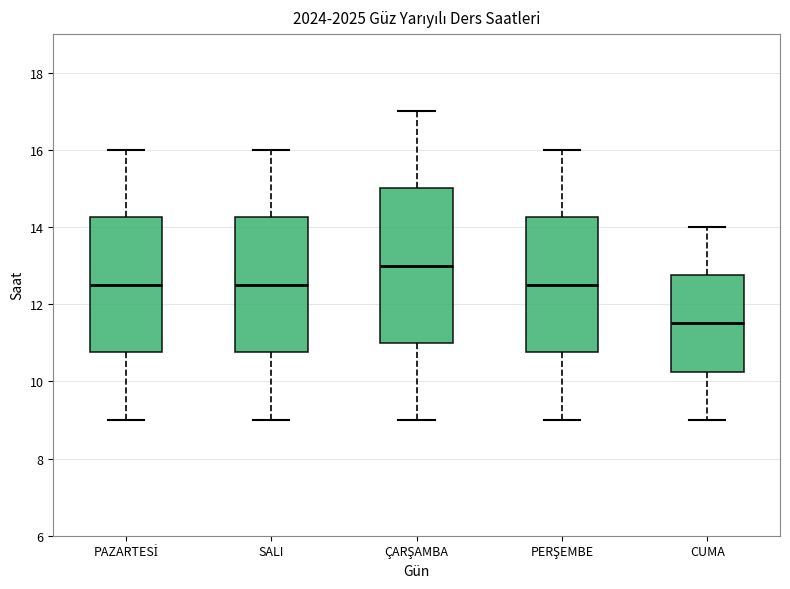

Reading left to right, transcribe this box plot: for each box, give where its median line is, the range the box spans, and where its two whiskers end, as read against the y-axis. The values are not printed on the chart, so give them approximately, as read against the axis.

PAZARTESİ: median 12.6, box 10.8 to 14.2, whiskers 9.0 to 16.0
SALI: median 12.6, box 10.8 to 14.2, whiskers 9.0 to 16.0
ÇARŞAMBA: median 13.0, box 11.0 to 15.0, whiskers 9.0 to 17.0
PERŞEMBE: median 12.6, box 10.8 to 14.2, whiskers 9.0 to 16.0
CUMA: median 11.6, box 10.2 to 12.8, whiskers 9.0 to 14.0